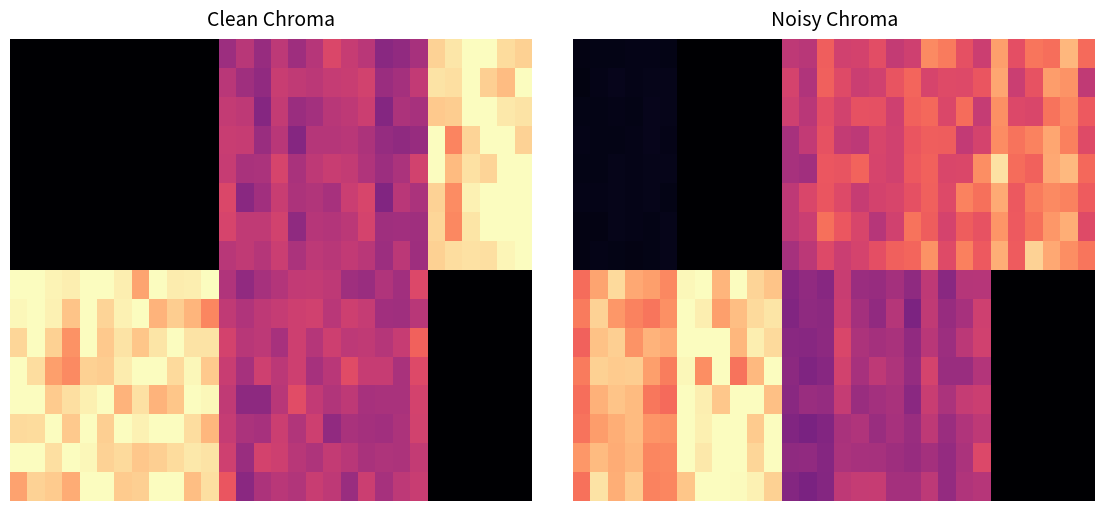

At which category is the sum across all series the highest?

20